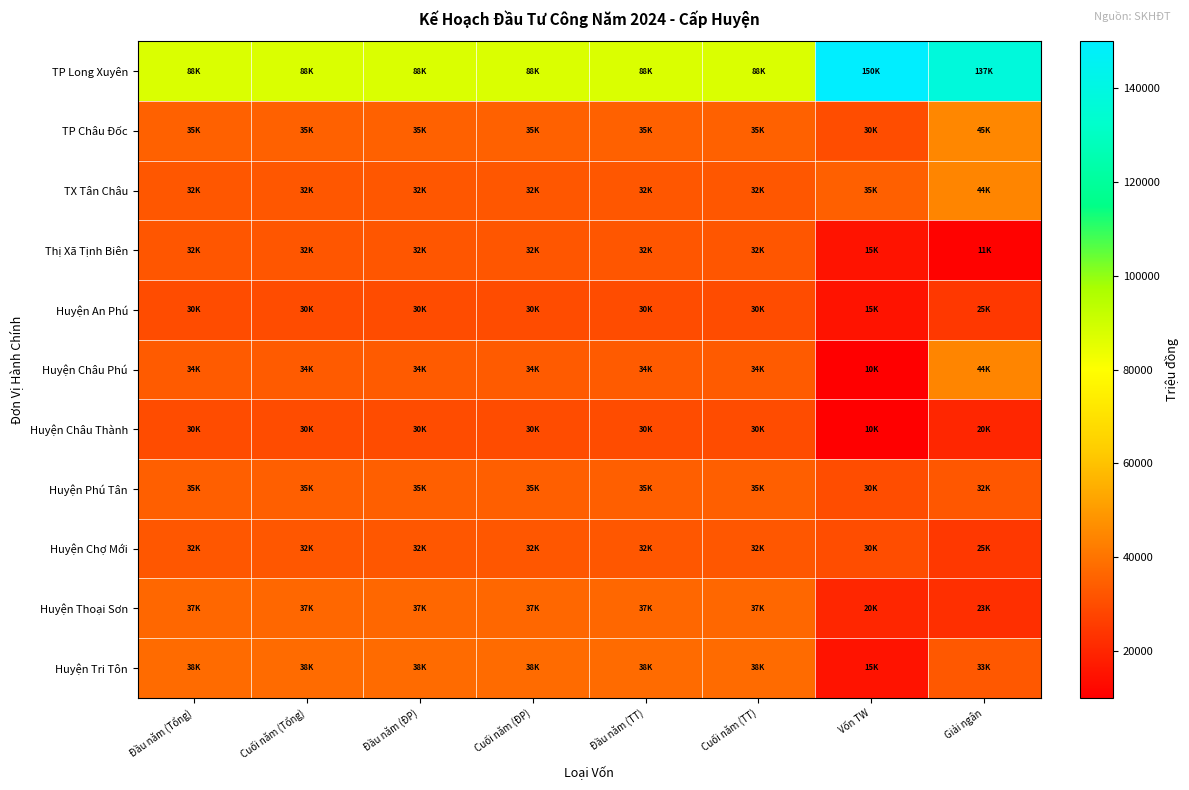

What is the total value across all series at Giải ngân?

438522